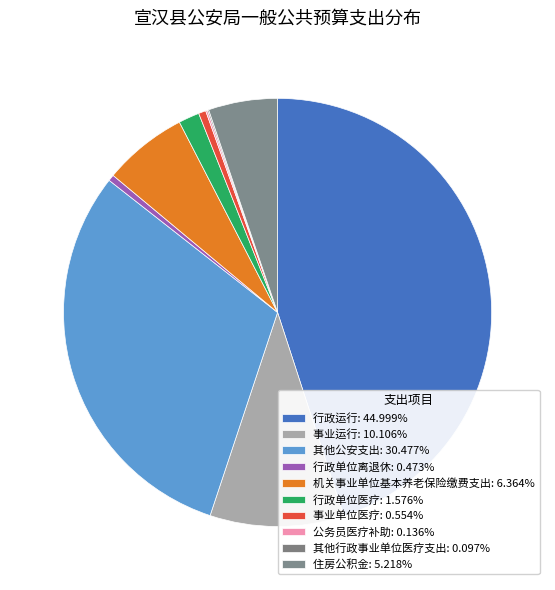

Rank the categories by value from highest to lowest.

行政运行, 其他公安支出, 事业运行, 机关事业单位基本养老保险缴费支出, 住房公积金, 行政单位医疗, 事业单位医疗, 行政单位离退休, 公务员医疗补助, 其他行政事业单位医疗支出